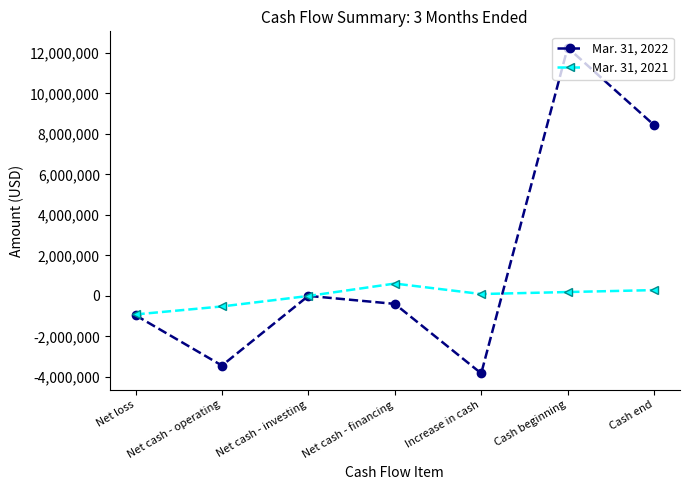

Is it true that Mar. 31, 2022 equals -391270 at Net cash - financing?

True